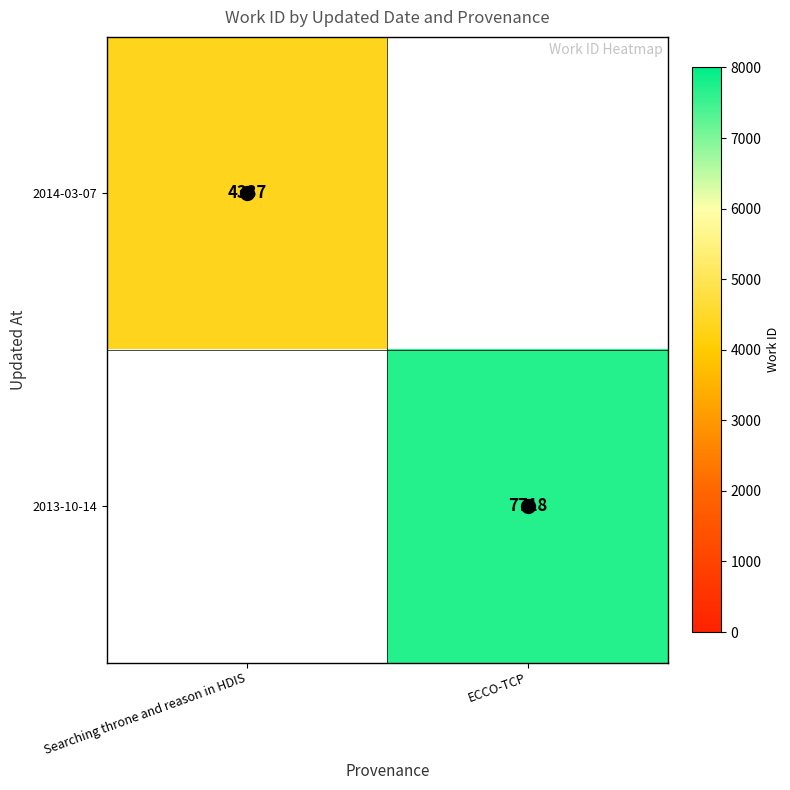

At how many categories does at least one series exceed 5373?

1